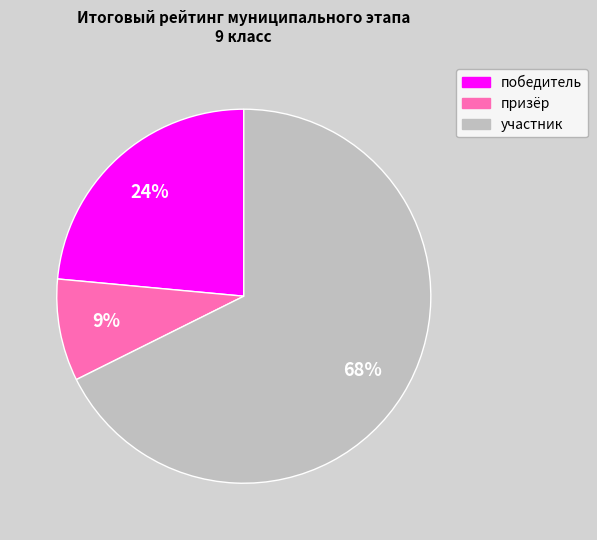

How many segments does this pie chart have?

3